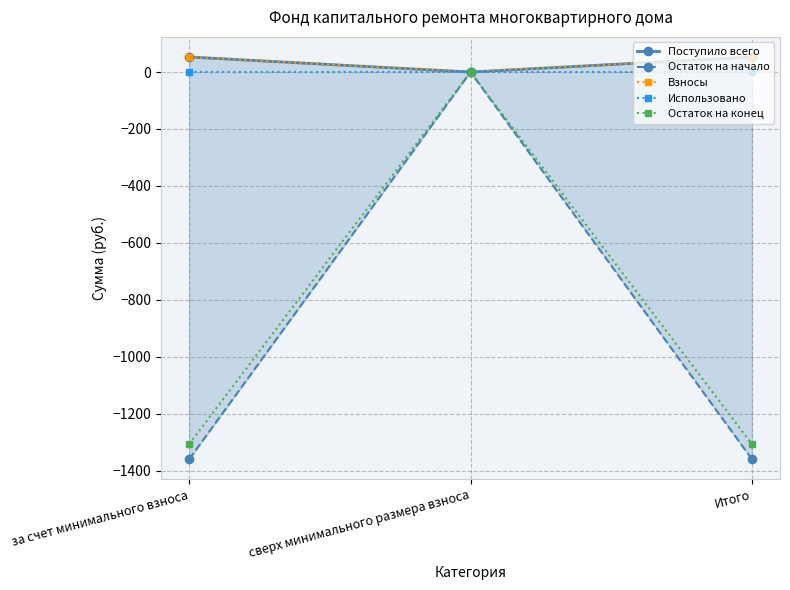

What is the maximum value shown in the chart?

52.8